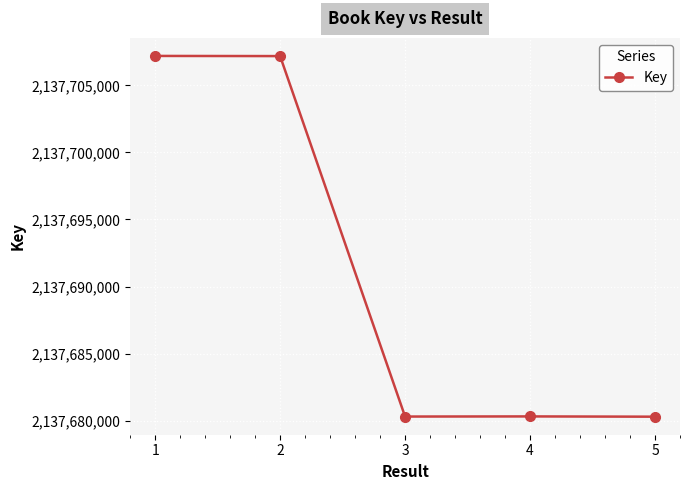

What is the change in value from 2 to 3?

-26897